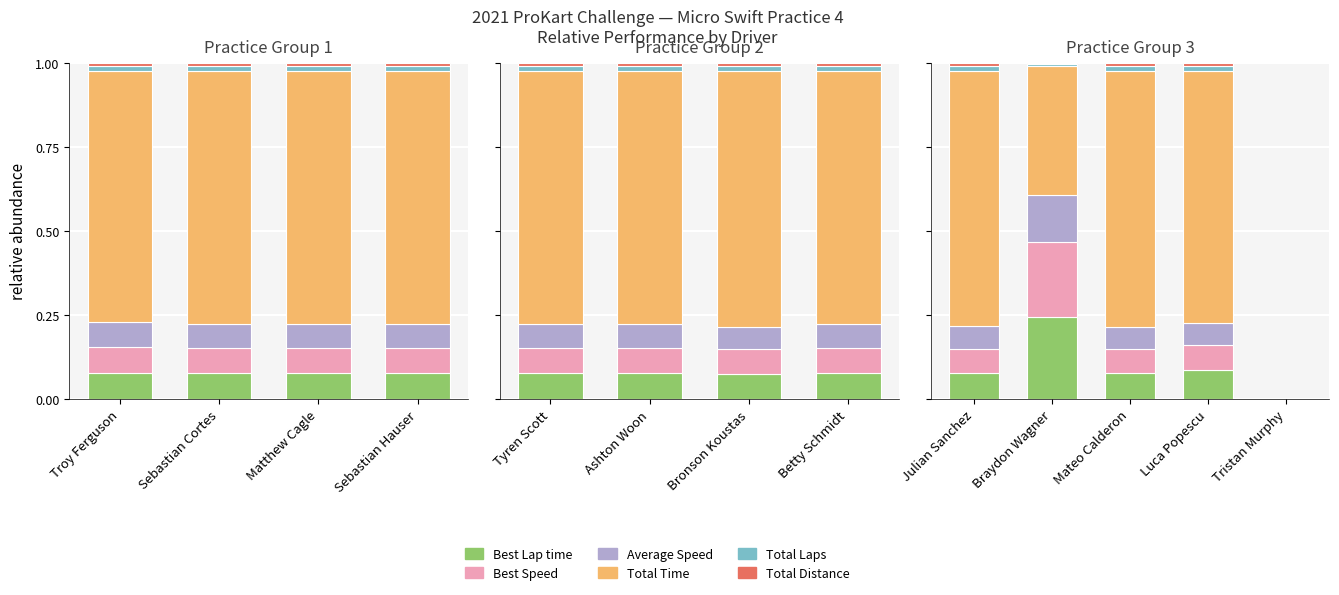

What is the difference between the maximum and minimum values in the Best Lap time series?

0.2